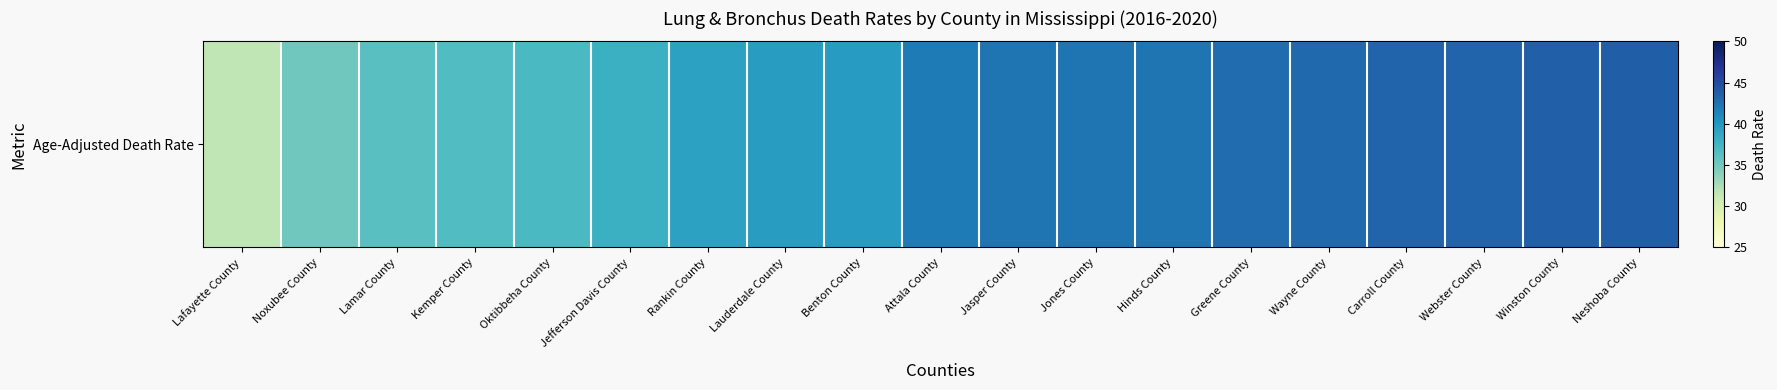

What is the difference between the second highest and second lowest values?

8.5